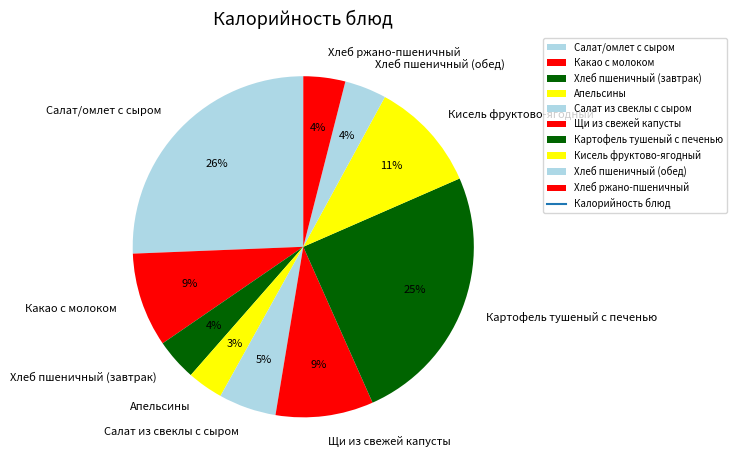

Is it true that Хлеб пшеничный (обед) is 16% of the pie?

False